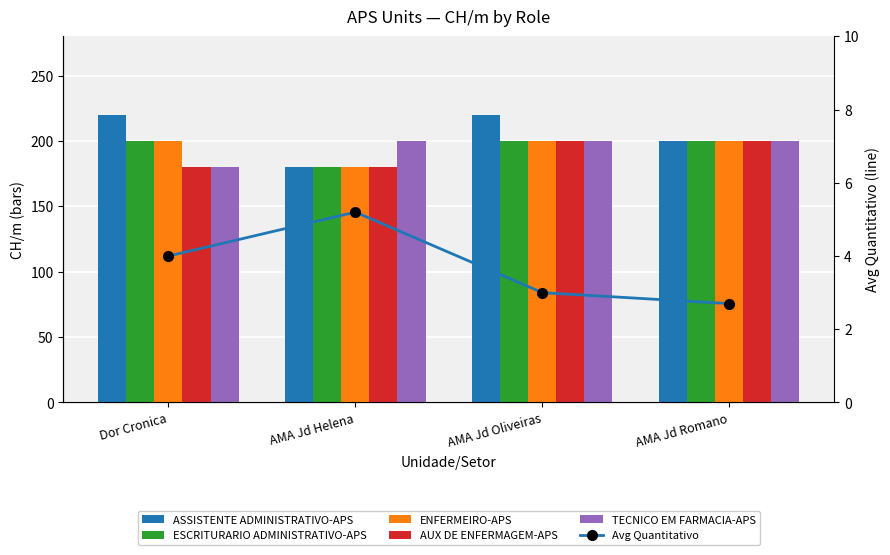

Which label corresponds to the smallest value in the chart?

AMA Jd Romano